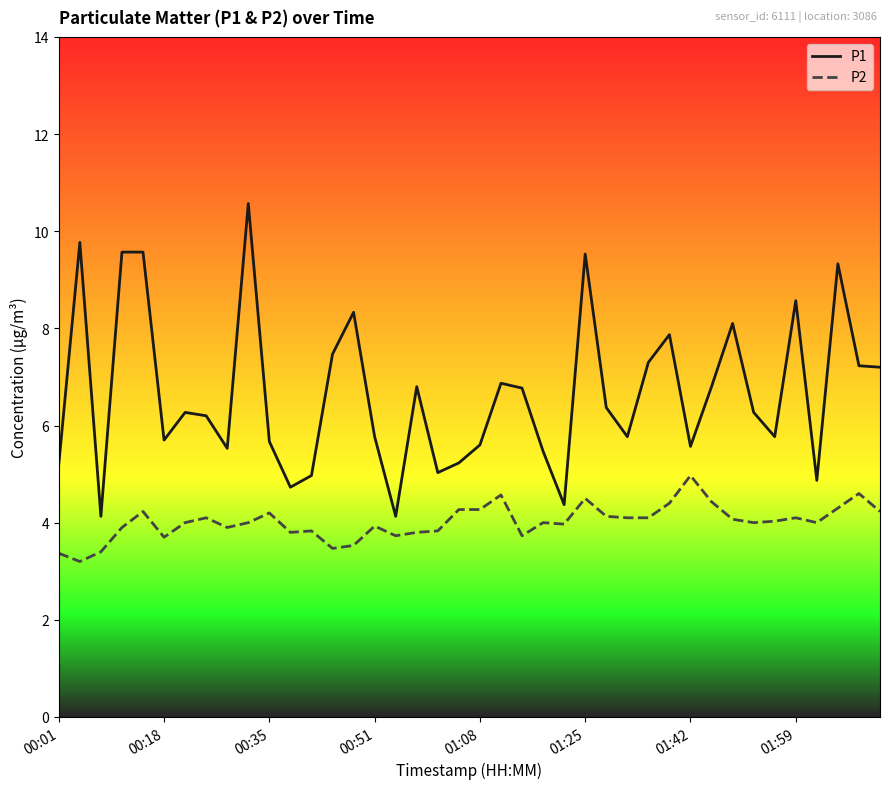

What is the average value of the P2 series?

4.0